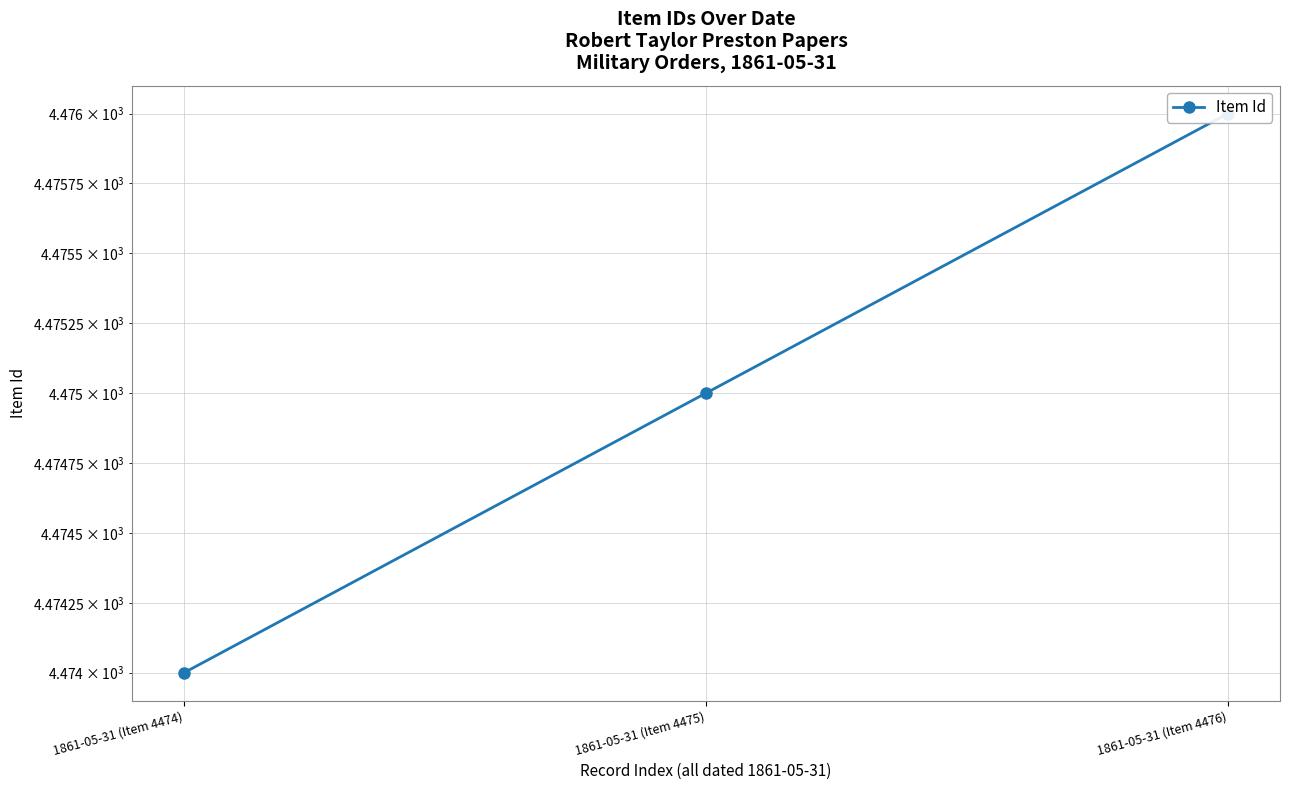

True or false: the data shows 4475 at 1861-05-31 (Item 4475).

True